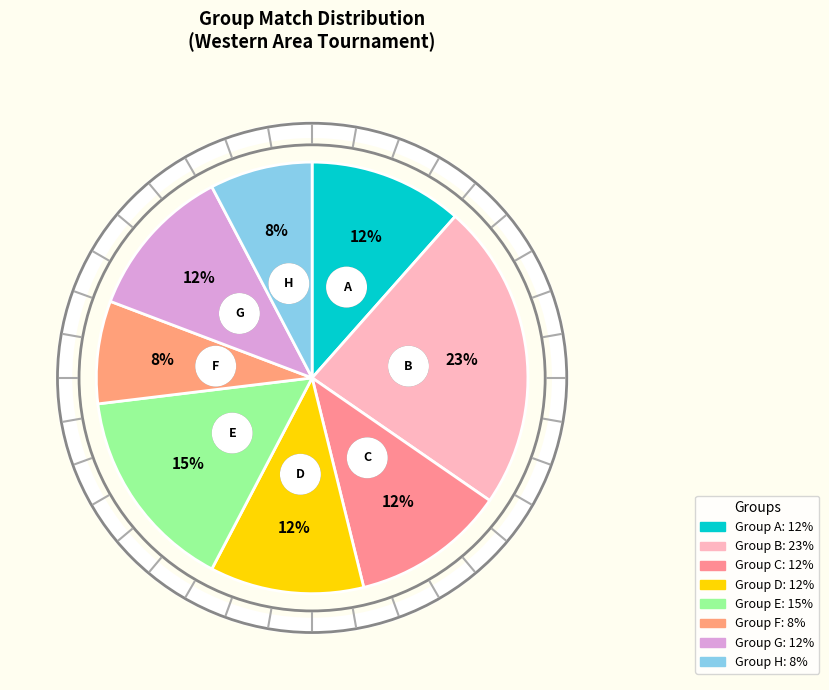

Which category has the smallest portion of the pie?

F